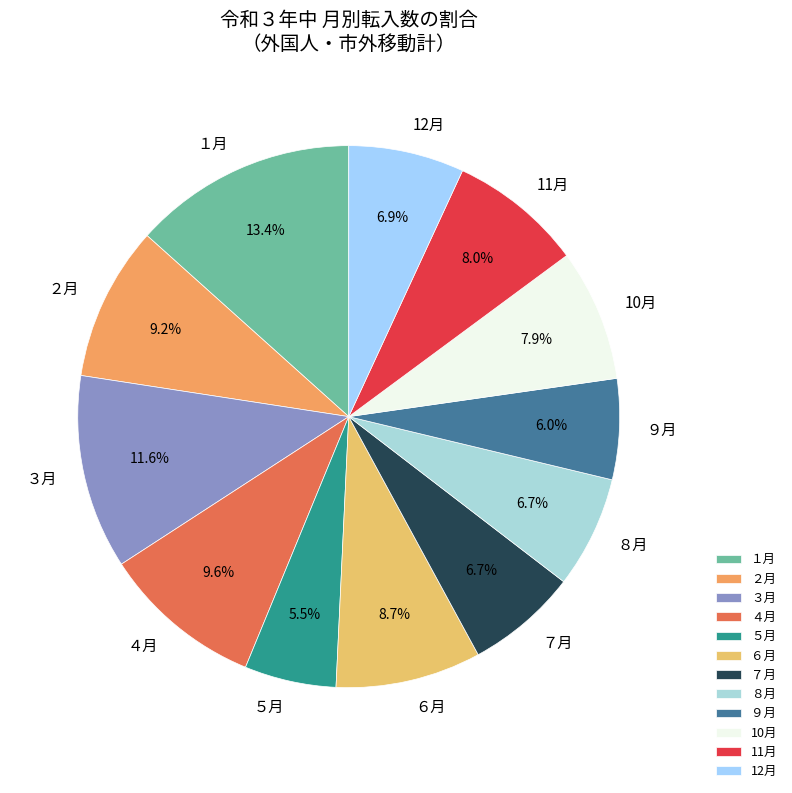

Which has a higher value, 11月 or ７月?

11月